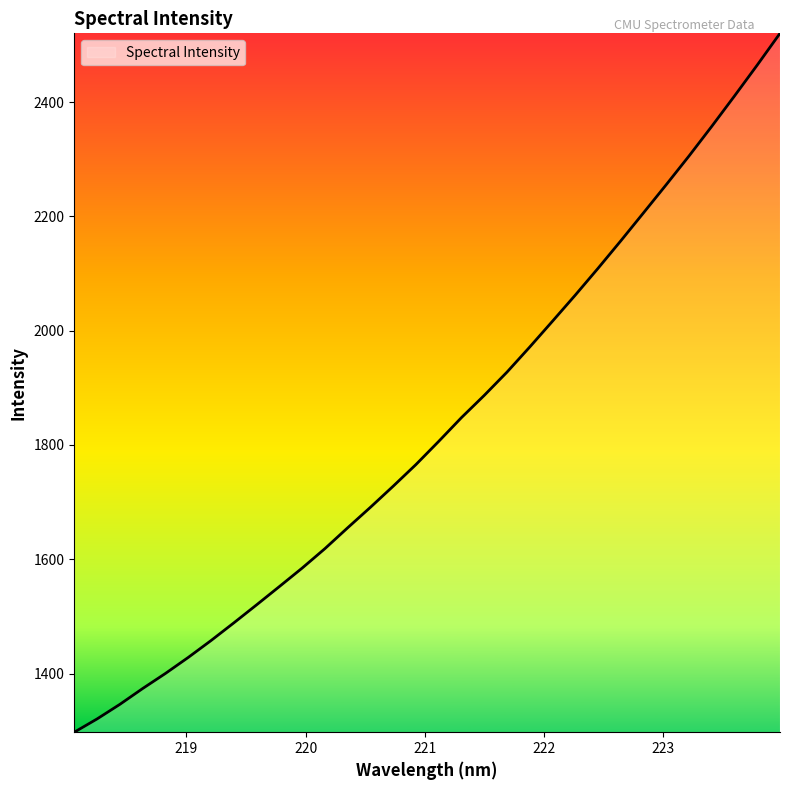

What is the smallest value displayed?

1297.4